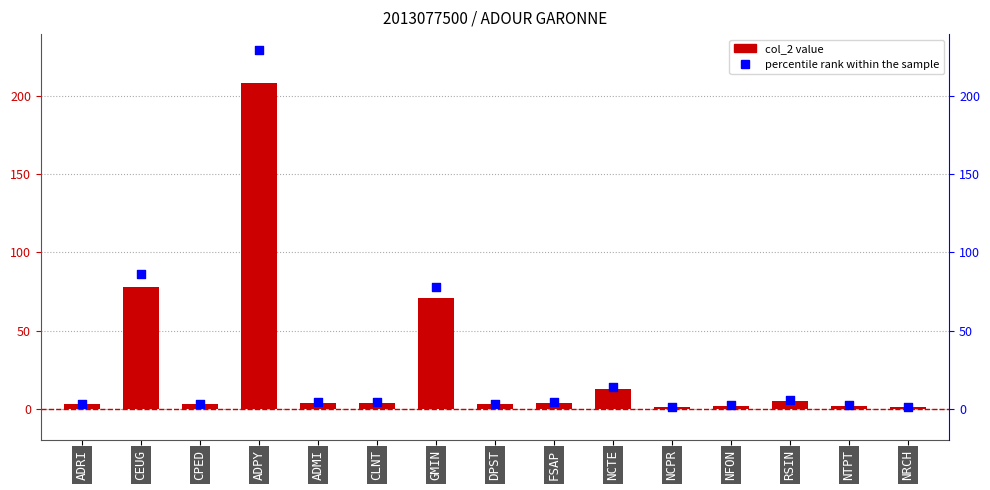

At which category is the sum across all series the highest?

ADPY